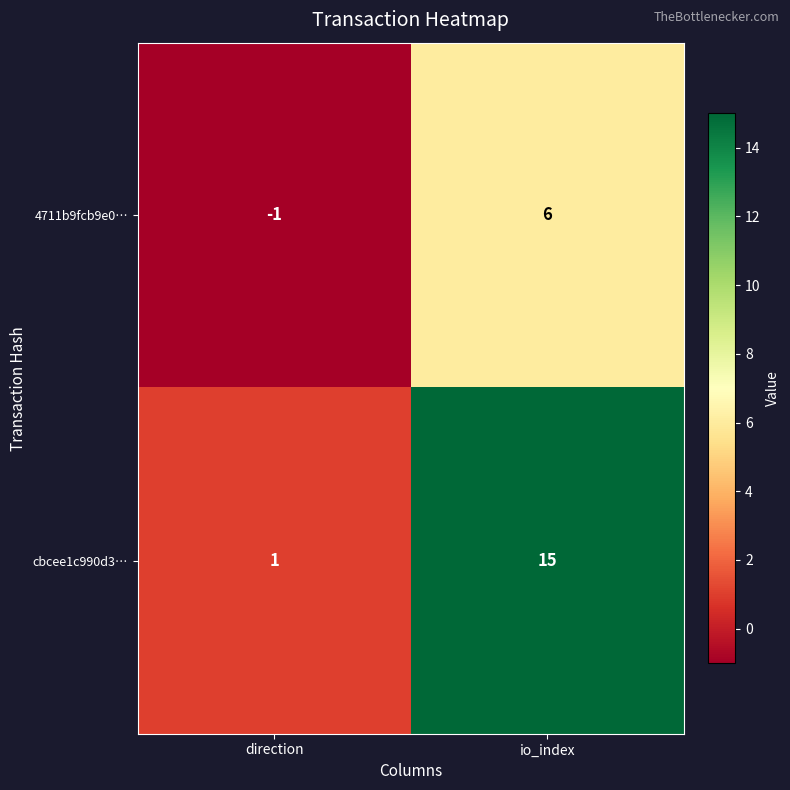

Reading right to left, extract all data points from this chart.

4711b9fcb9e0…: 6	-1
cbcee1c990d3…: 15	1